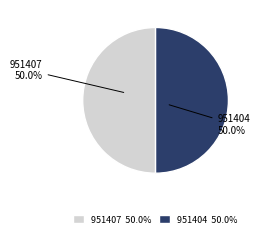

How many segments does this pie chart have?

2